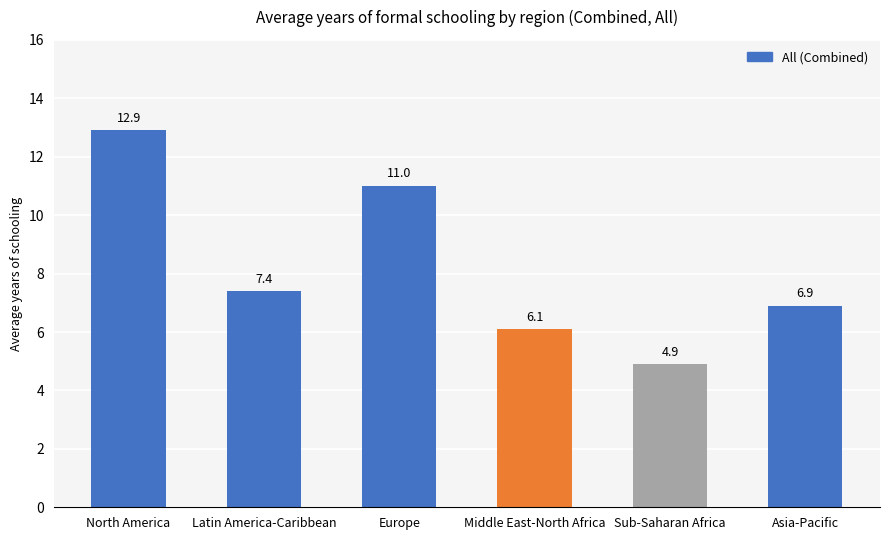

Reading left to right, what are all the values shown in this chart?

North America=12.9	Latin America-Caribbean=7.4	Europe=11.0	Middle East-North Africa=6.1	Sub-Saharan Africa=4.9	Asia-Pacific=6.9